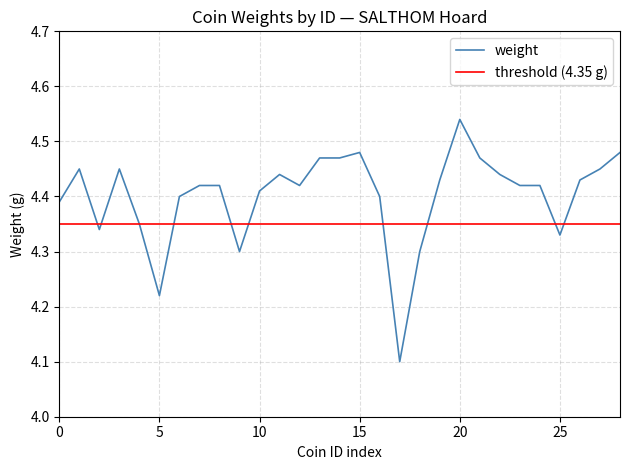

The weight series shows 6.9 at 0. True or false?

False